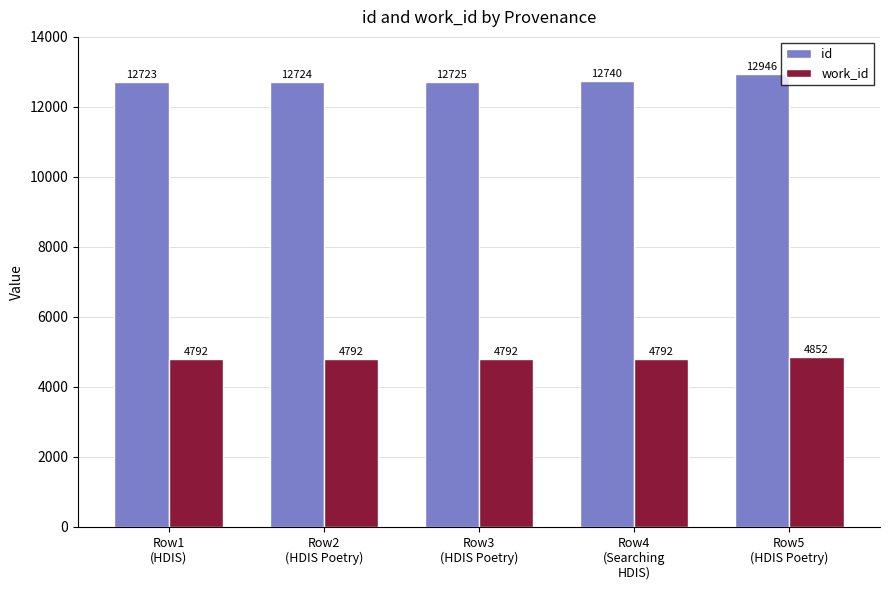

What is the minimum value for work_id?

4792